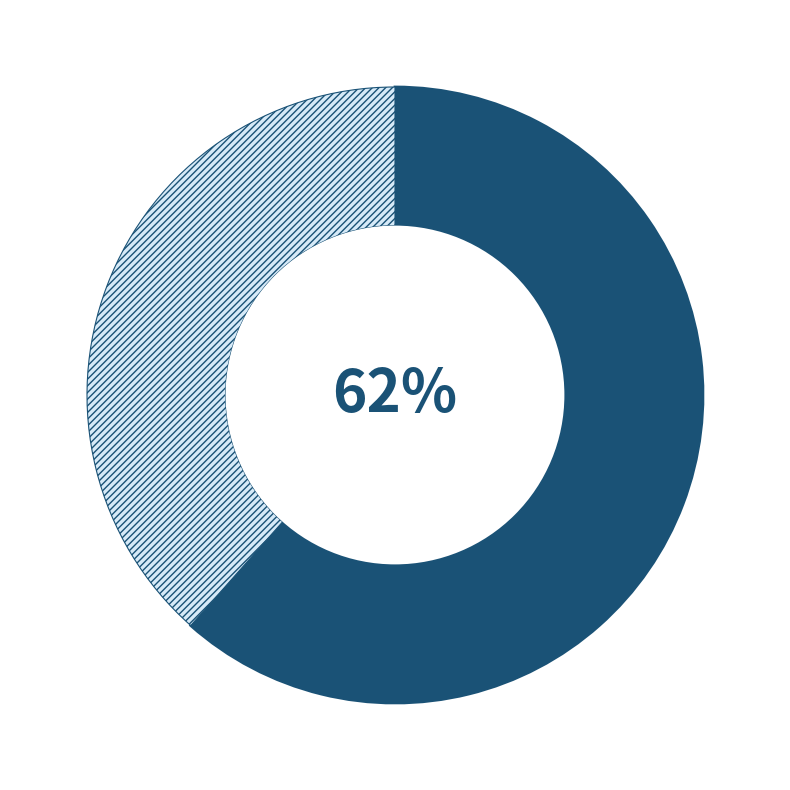

Is there any slice that represents more than half of the pie?

Yes